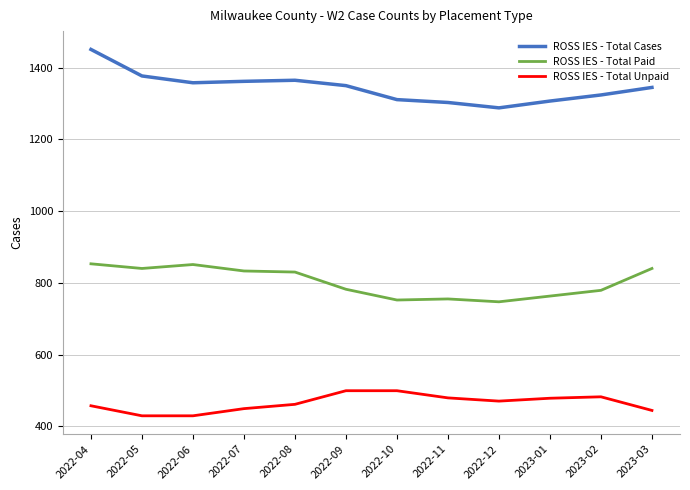

Rank the series at 2022-06 from lowest to highest value.

ROSS IES - Total Unpaid, ROSS IES - Total Paid, ROSS IES - Total Cases